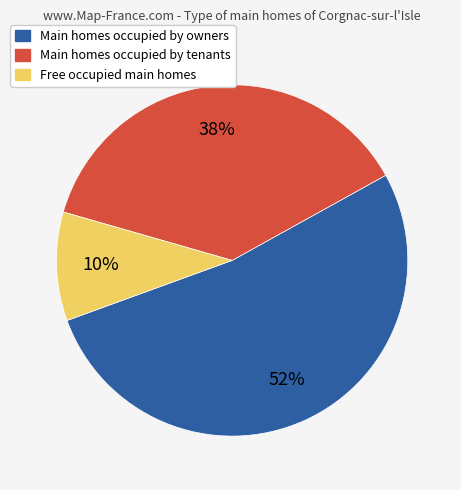

To the nearest percent, what is the average slice percentage?

33%